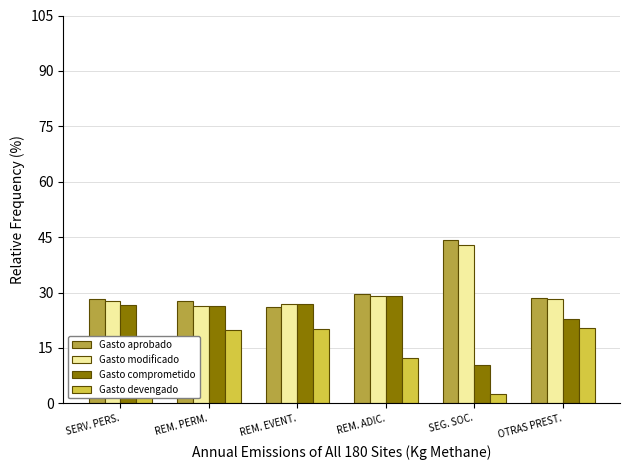

What are all the series names shown in the legend?

Gasto aprobado, Gasto modificado, Gasto comprometido, Gasto devengado